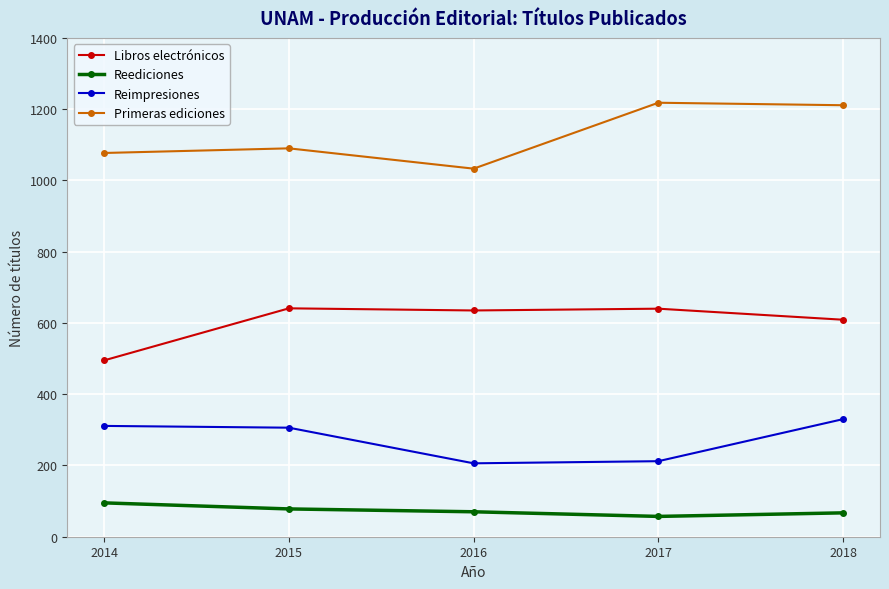

Where is Primeras ediciones nearest to the value 1125?

2015